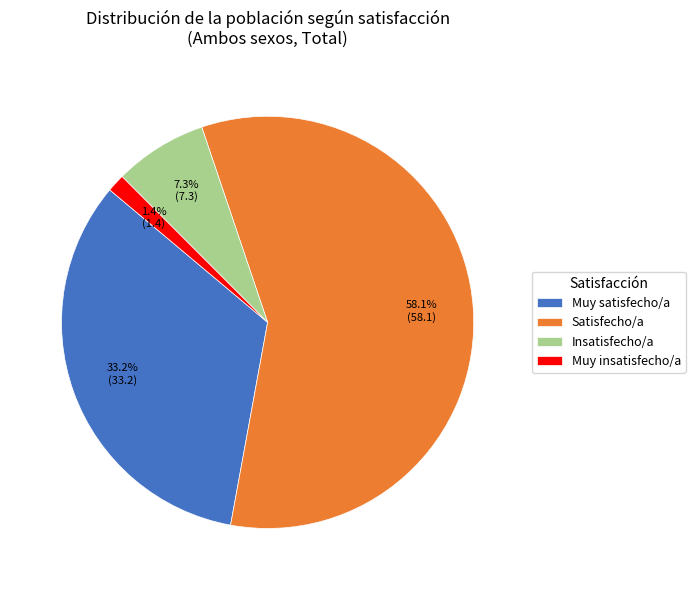

Does Muy satisfecho/a account for over 50% of the chart?

No